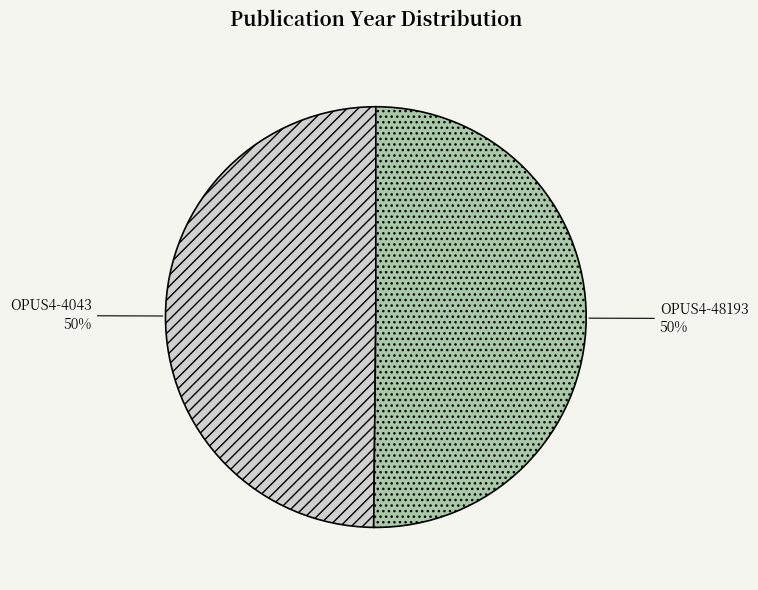

To the nearest percent, what portion does OPUS4-48193 represent?

50%